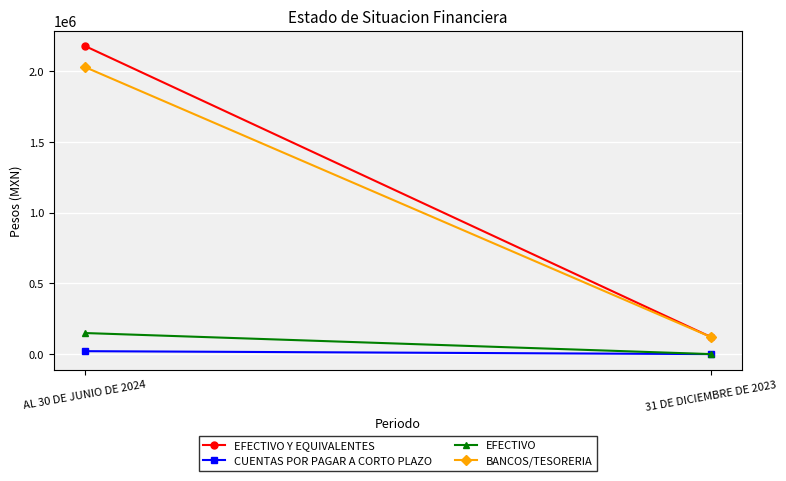

What is the lowest value of the BANCOS/TESORERIA series?

121618.8